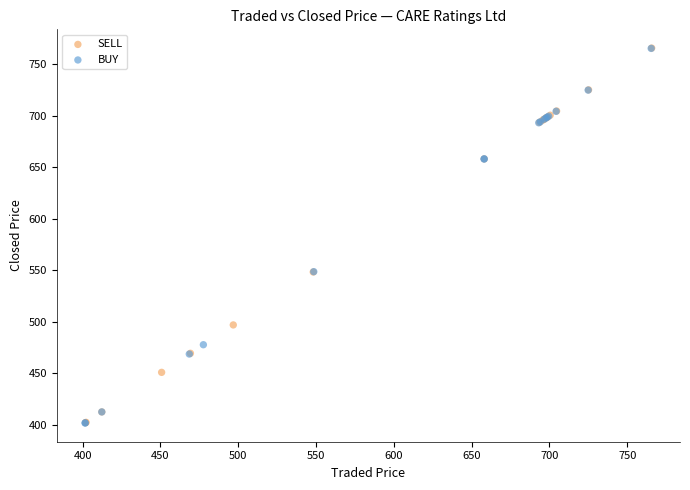

What are all the series names shown in the legend?

SELL, BUY